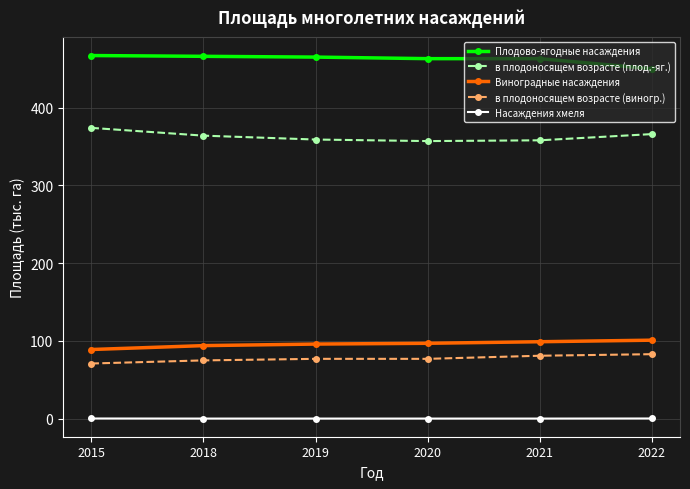

True or false: в плодоносящем возрасте (плод.-яг.) and Виноградные насаждения cross at least once.

False